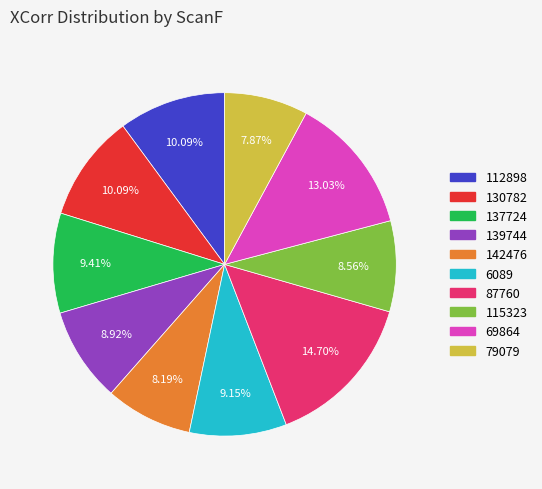

To the nearest percent, what portion does 137724 represent?

9%